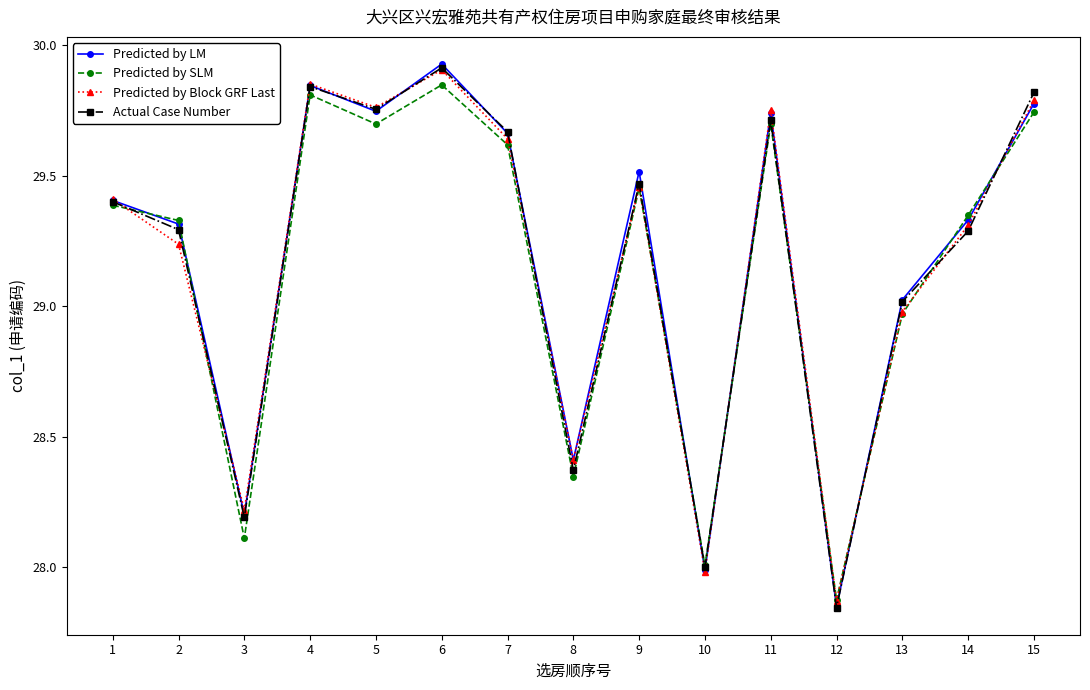

True or false: Actual Case Number has more than 0 points higher than both neighbors.

True